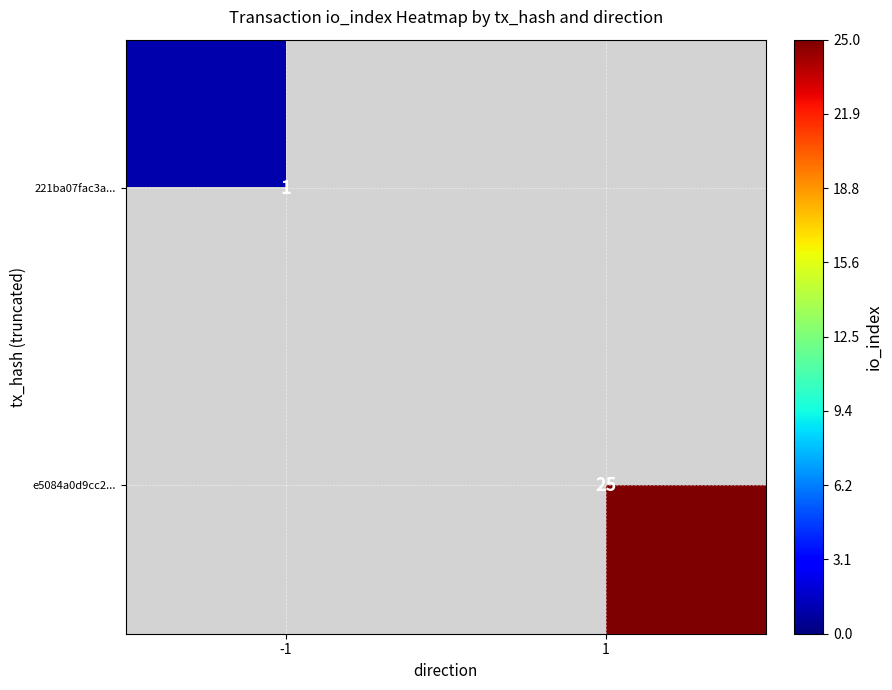

The 221ba07fac3a... series shows 1 at -1. True or false?

True